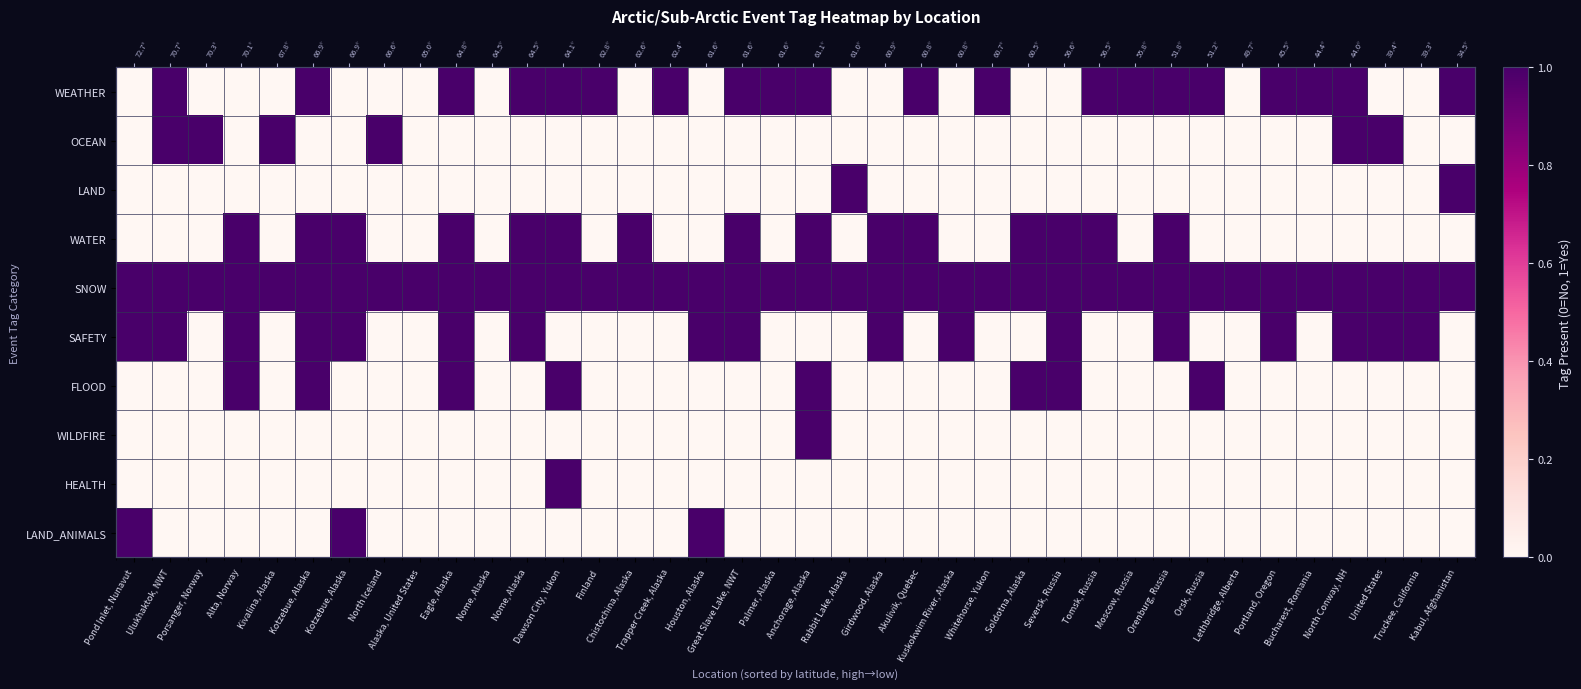

List the labels in order of LAND_ANIMALS value, smallest first.

Ulukhaktok, NWT, Porsanger, Norway, Alta, Norway, Kivalina, Alaska, Kotzebue, Alaska, North Iceland, Alaska, United States, Eagle, Alaska, Nome, Alaska, Nome, Alaska, Dawson City, Yukon, Finland, Chistochina, Alaska, Trapper Creek, Alaska, Great Slave Lake, NWT, Palmer, Alaska, Anchorage, Alaska, Rabbit Lake, Alaska, Girdwood, Alaska, Akulivik, Quebec, Kuskokwim River, Alaska, Whitehorse, Yukon, Soldotna, Alaska, Seversk, Russia, Tomsk, Russia, Moscow, Russia, Orenburg, Russia, Orsk, Russia, Lethbridge, Alberta, Portland, Oregon, Bucharest, Romania, North Conway, NH, United States, Truckee, California, Kabul, Afghanistan, Pond Inlet, Nunavut, Kotzebue, Alaska, Houston, Alaska